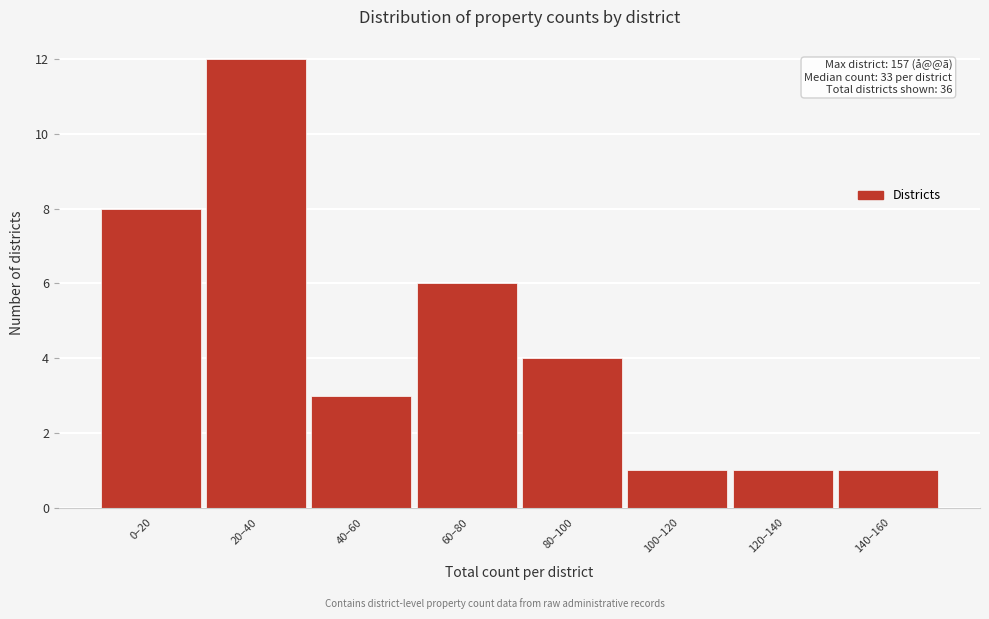

Reading right to left, list all the values displayed in this chart.

140–160=1	120–140=1	100–120=1	80–100=4	60–80=6	40–60=3	20–40=12	0–20=8